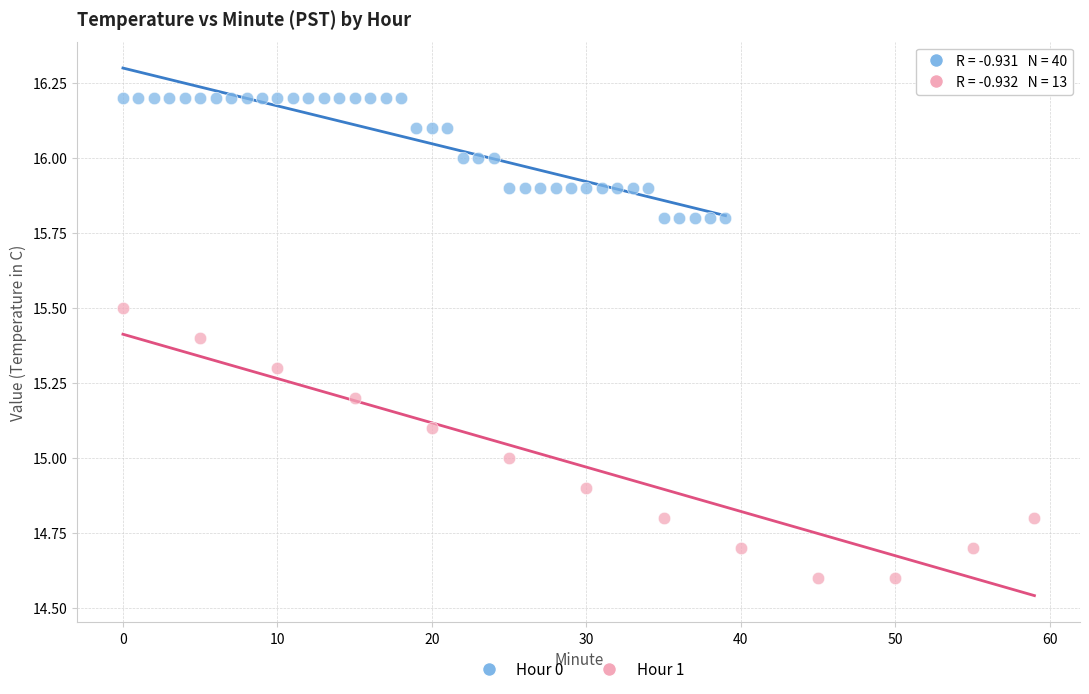

Which series reaches the minimum Y coordinate?

Hour 1